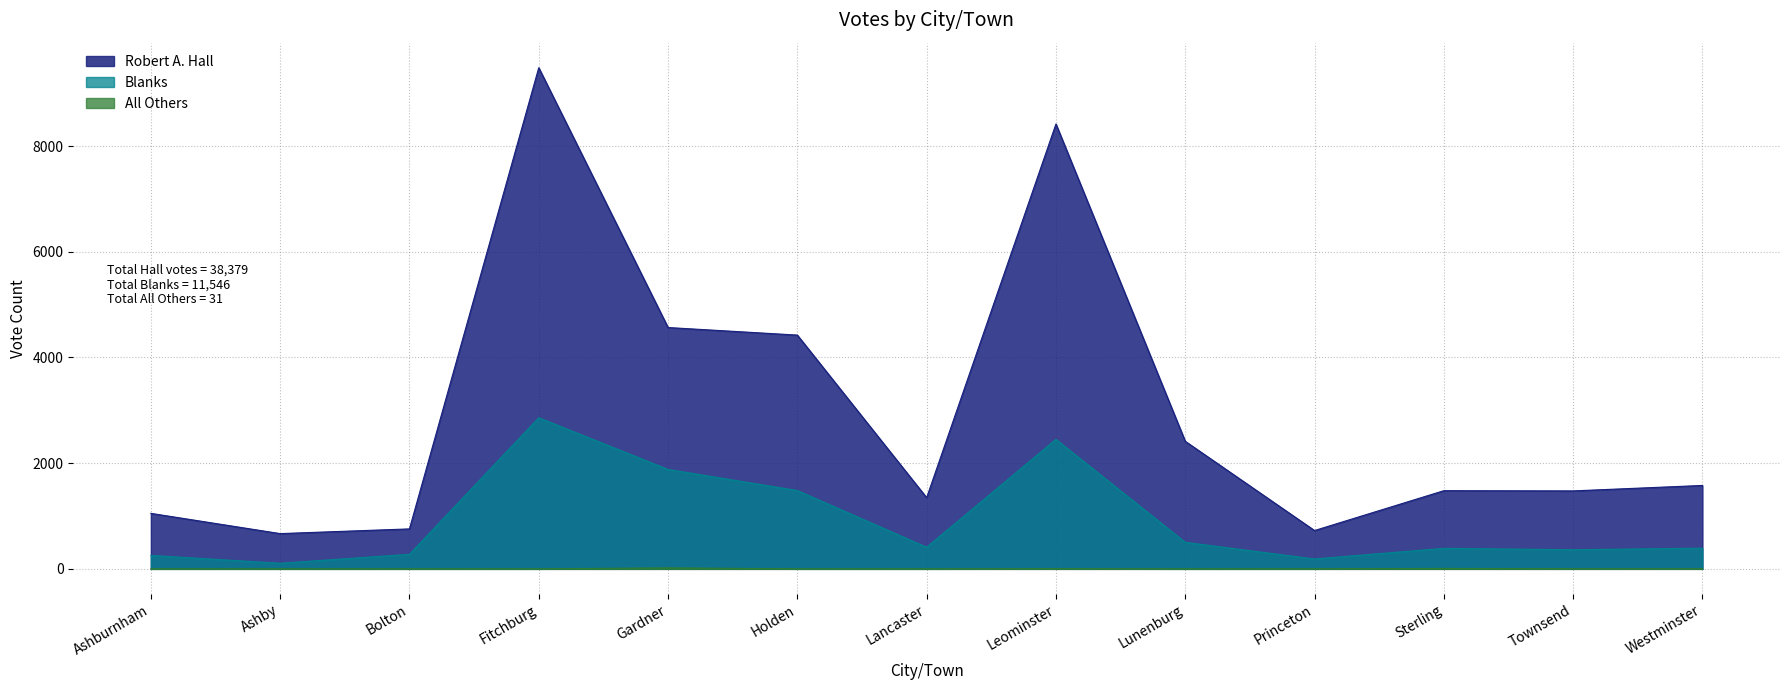

Rank the categories by All Others value from highest to lowest.

Gardner, Sterling, Leominster, Townsend, Westminster, Ashburnham, Ashby, Bolton, Fitchburg, Holden, Lancaster, Lunenburg, Princeton